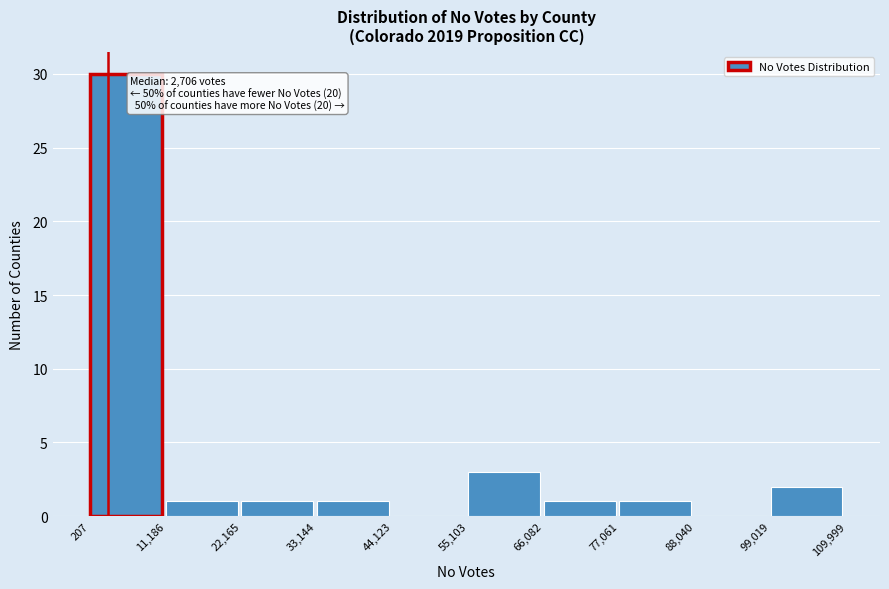

Over which range of the x-axis is the bar tallest?

207 to 11,186